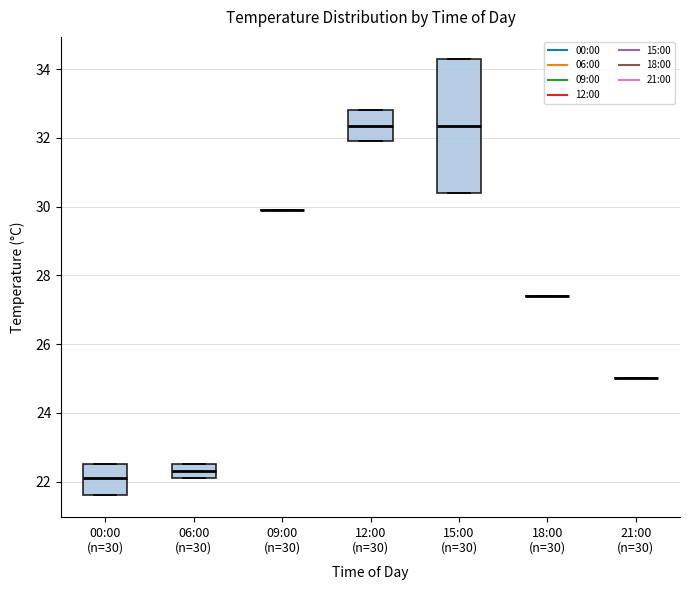

Which box is the tallest, from its lower edge to its upper edge?

15:00 (n=30)